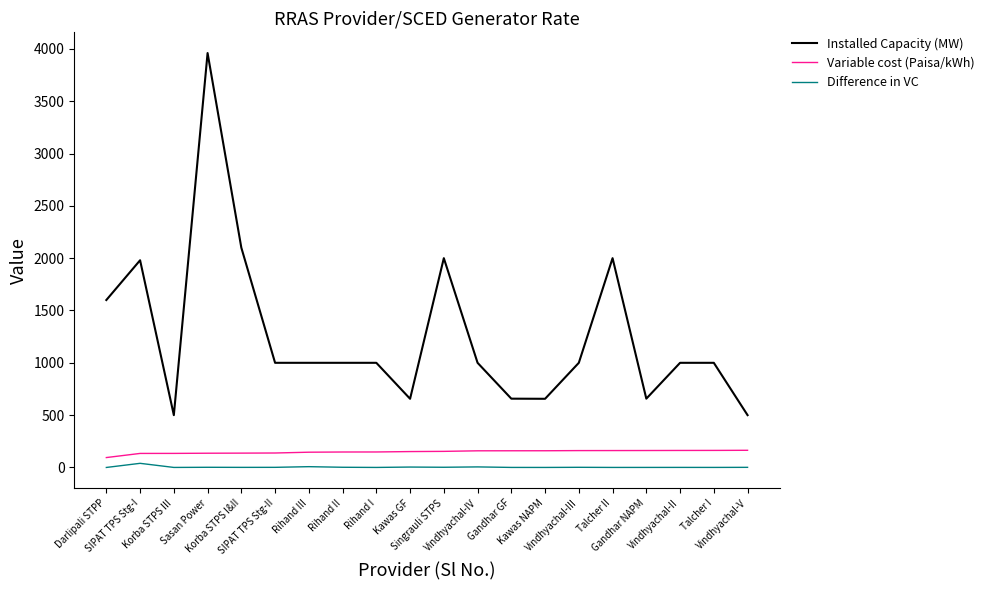

Which series has the widest spread of values?

Installed Capacity (MW)